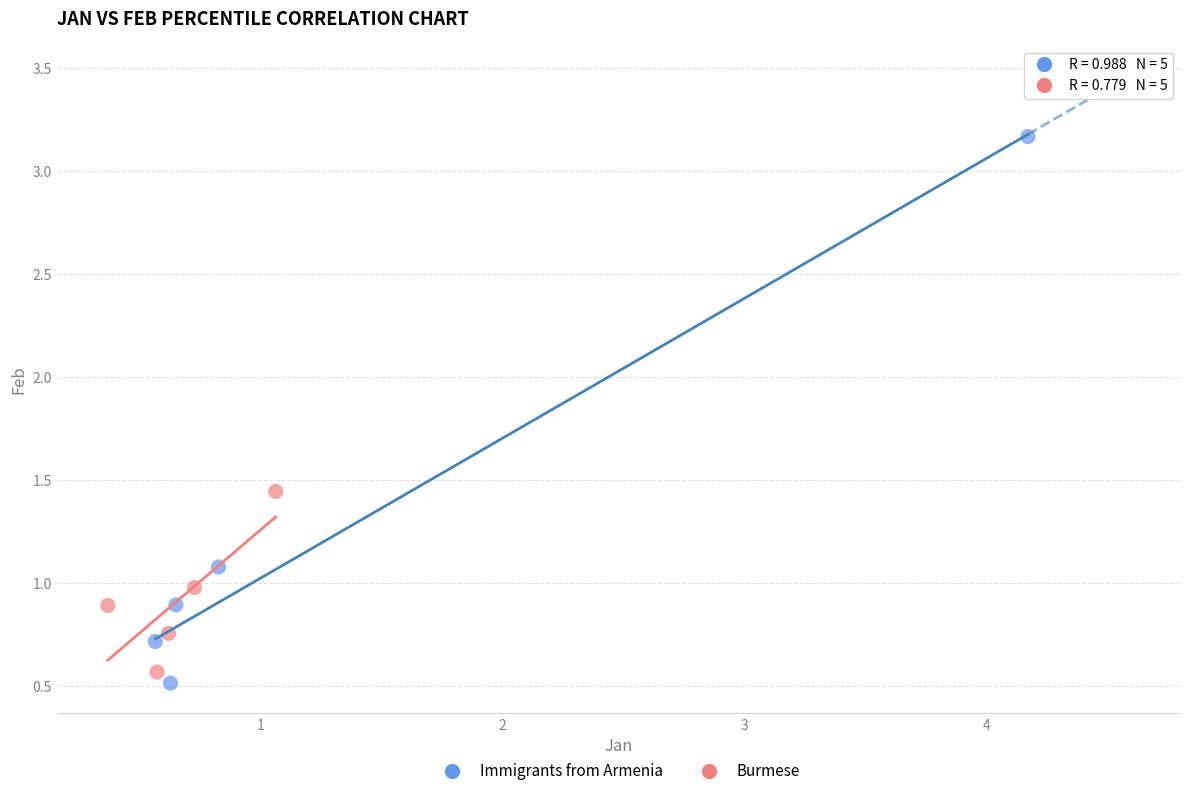

Which series has the widest spread of Y values?

Immigrants from Armenia